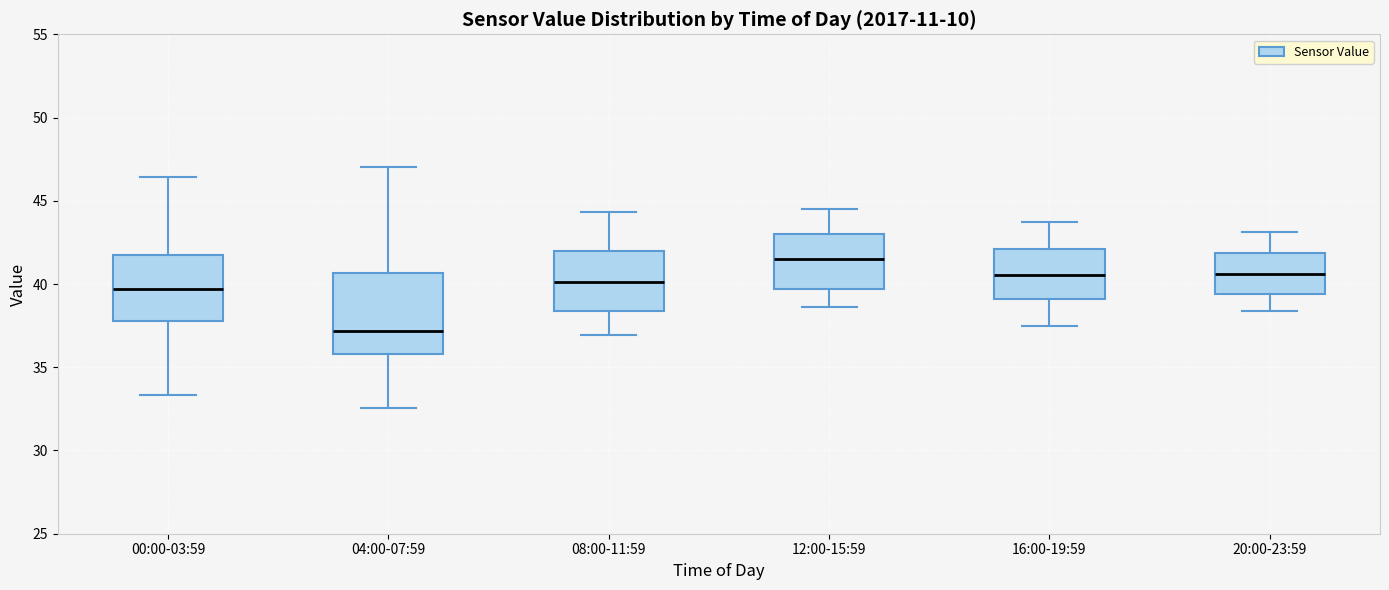

Where is the lower edge of the box for 04:00-07:59 on the y-axis? The values are not printed on the chart, so give them approximately, as read against the axis.

36.0